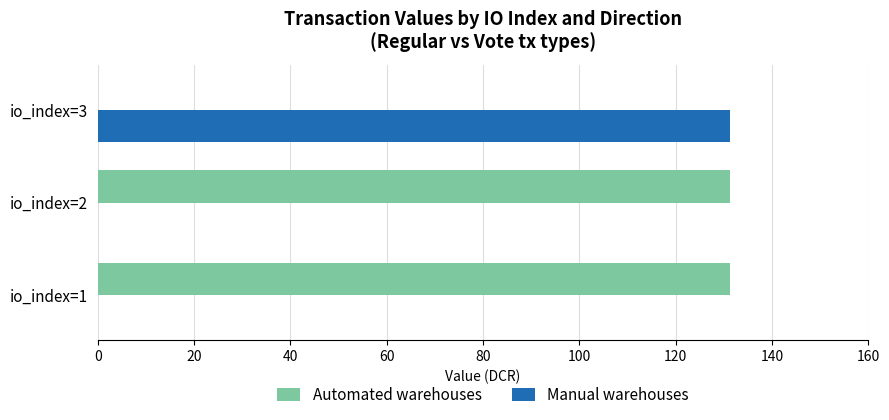

Which category has the highest value in the Manual warehouses series?

io_index=3